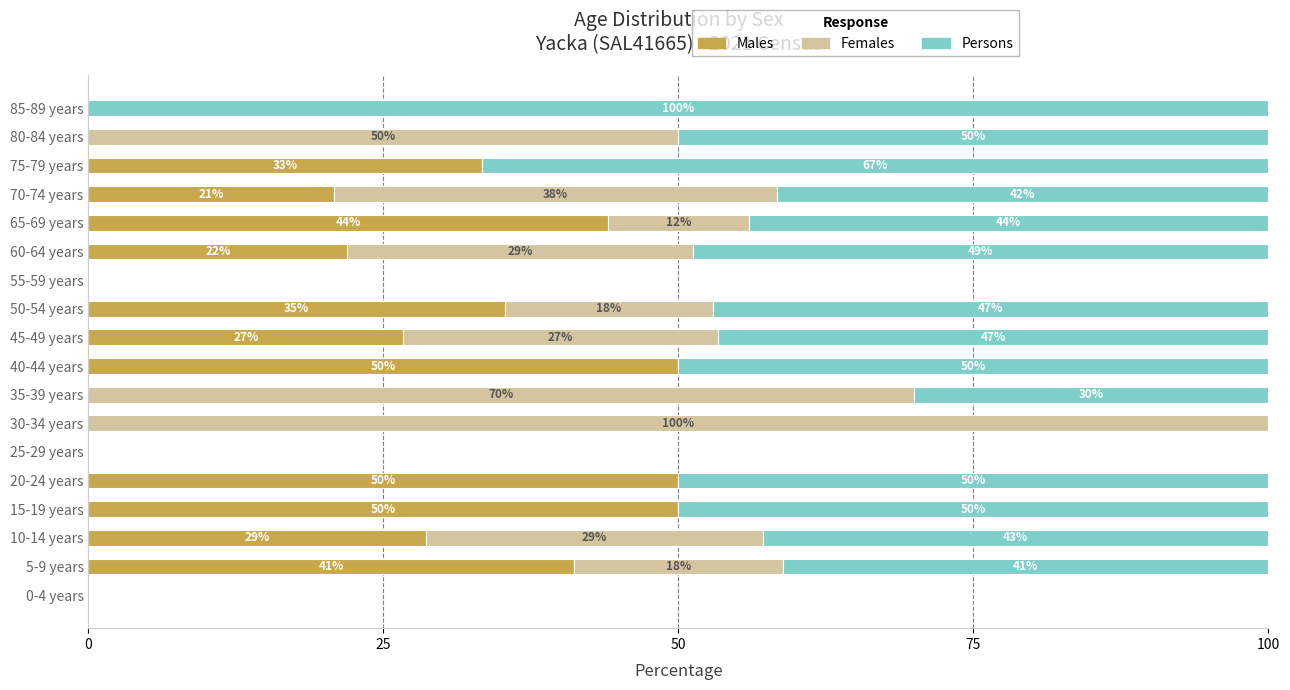

What is the total value across all series at 20-24 years?

100.0